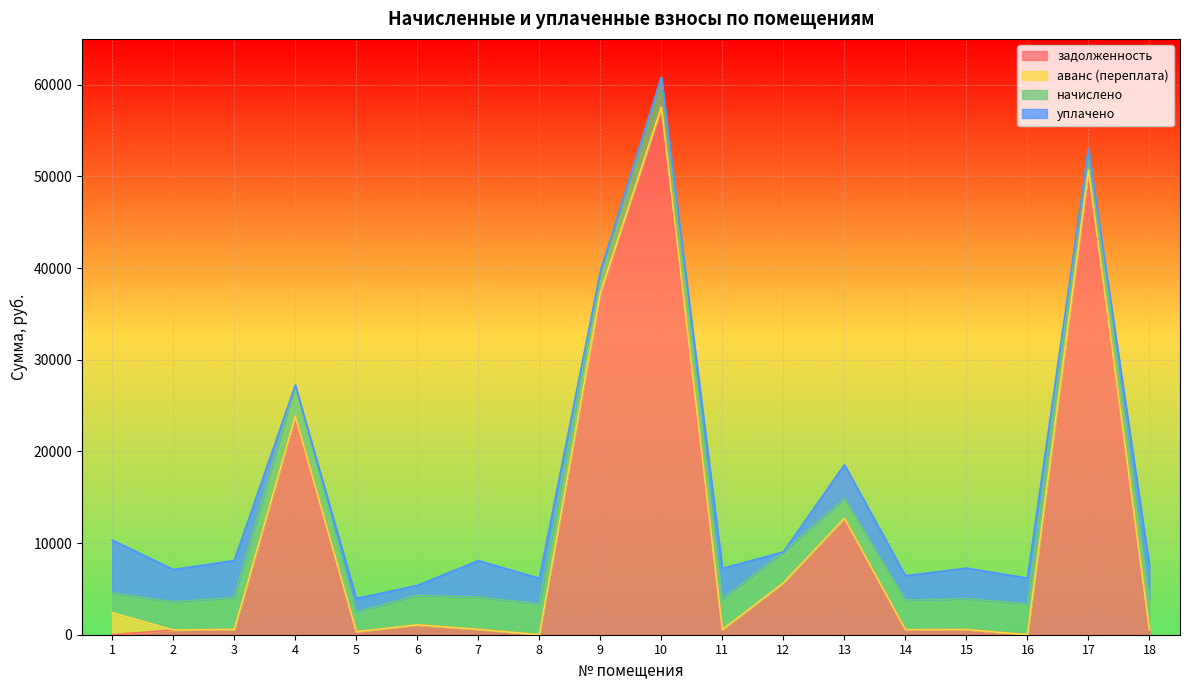

Which series has the largest range (max minus min)?

задолженность